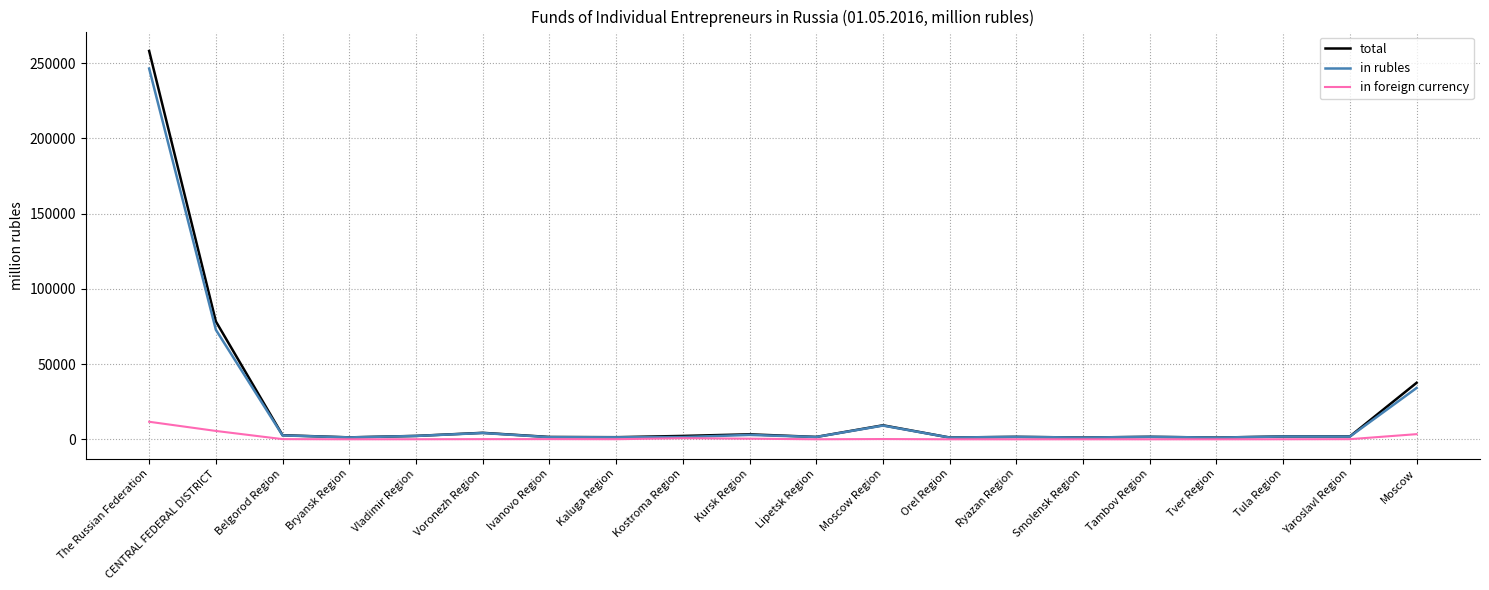

Where does the in rubles series first go above 1833?

The Russian Federation